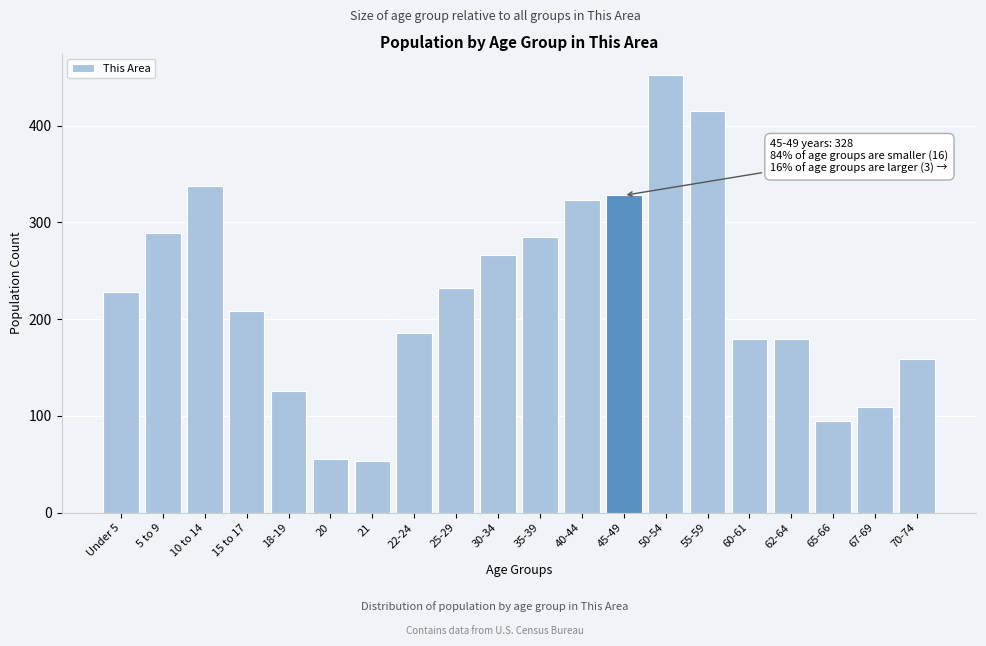

Reading left to right, transcribe all the data shown in this chart.

Under 5=228	5 to 9=289	10 to 14=338	15 to 17=209	18-19=126	20=56	21=53	22-24=186	25-29=232	30-34=266	35-39=285	40-44=323	45-49=328	50-54=452	55-59=415	60-61=180	62-64=180	65-66=95	67-69=109	70-74=159